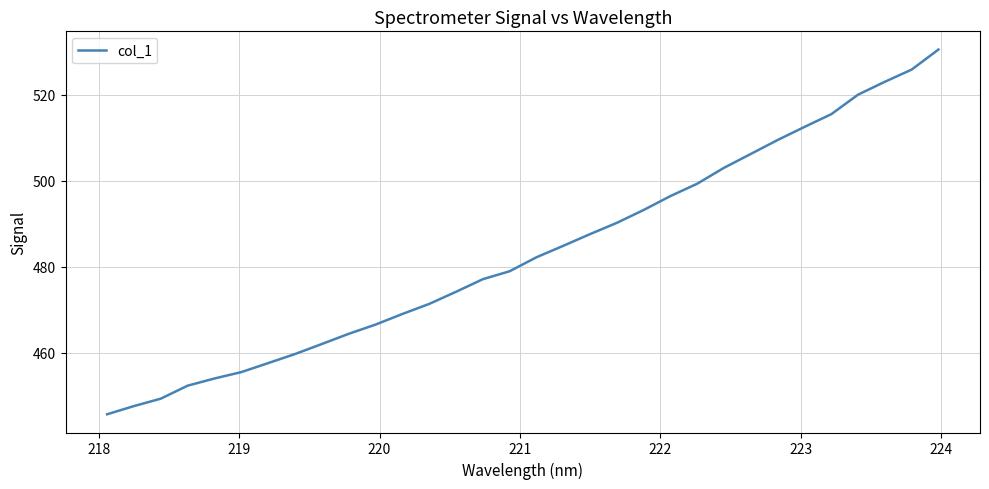

What is the maximum value shown in the chart?

530.5